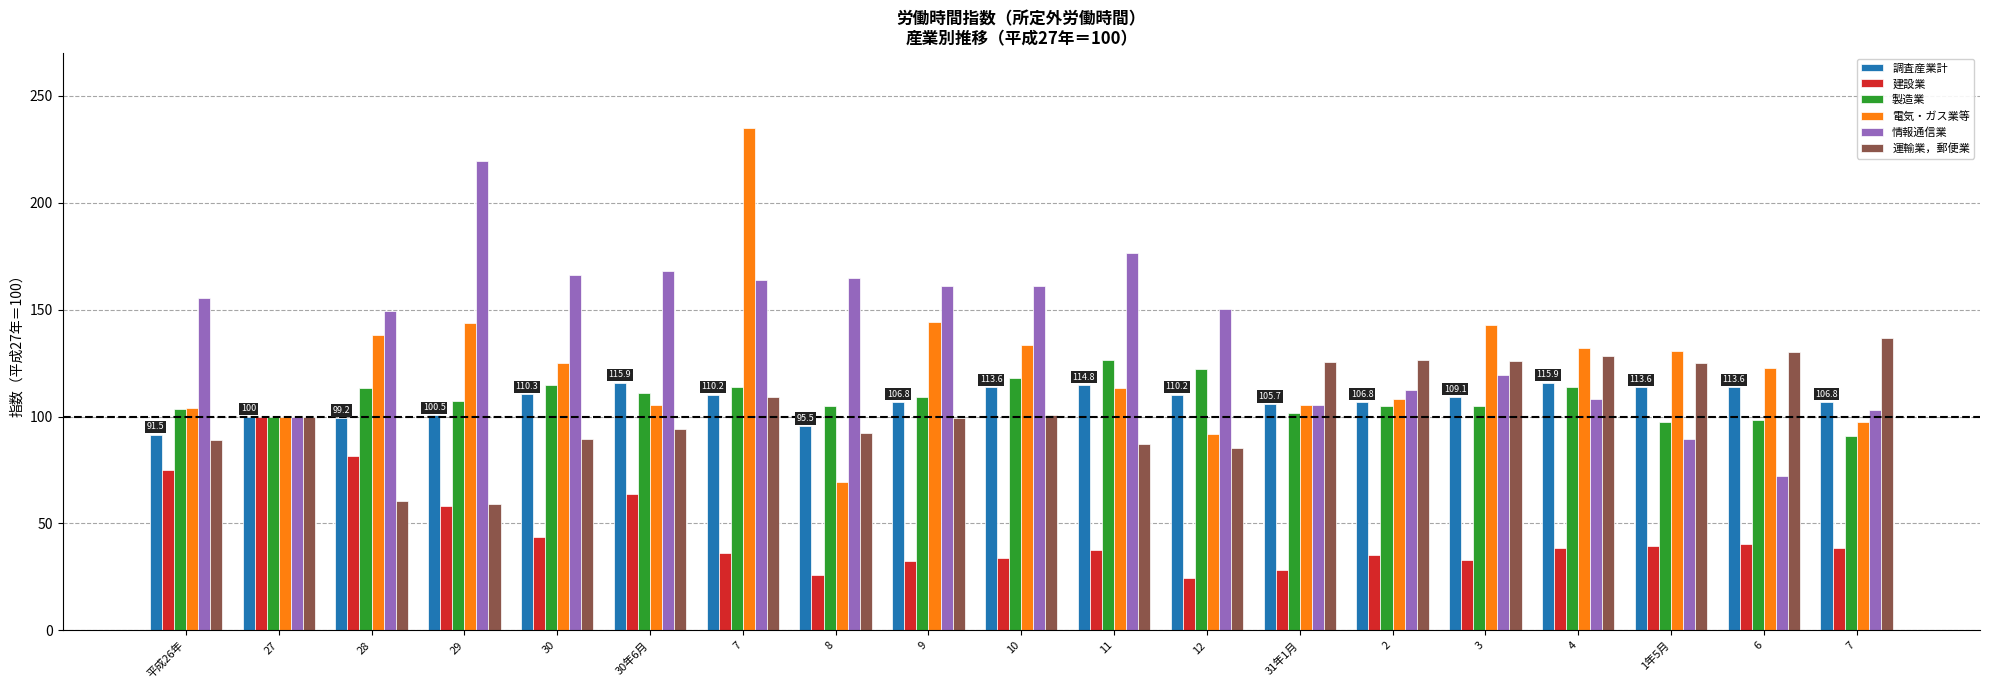

How many bars are there in each group?

6